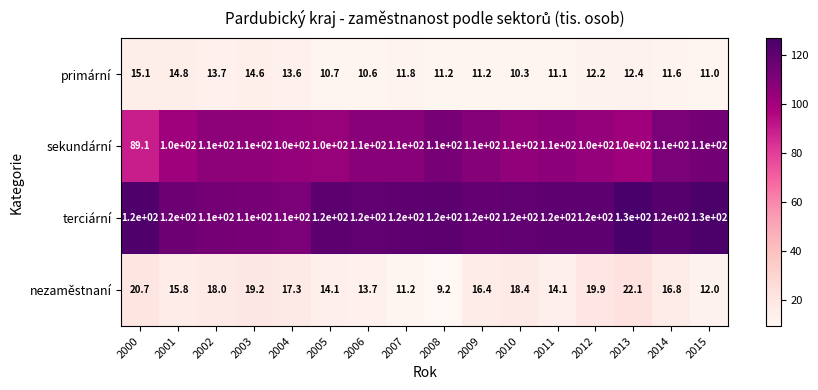

What is the approximate value of nezaměstnaní at 2001?

15.8